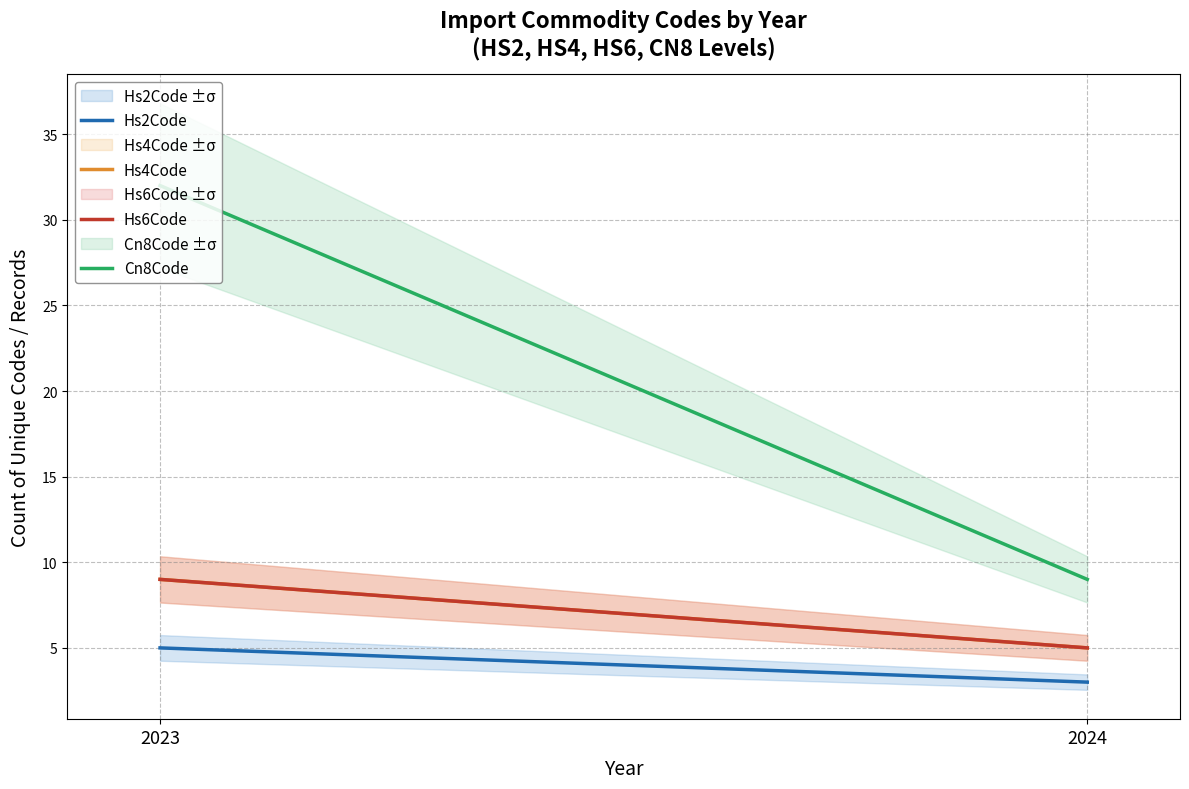

What is the difference between the highest and lowest values at 2024?

6